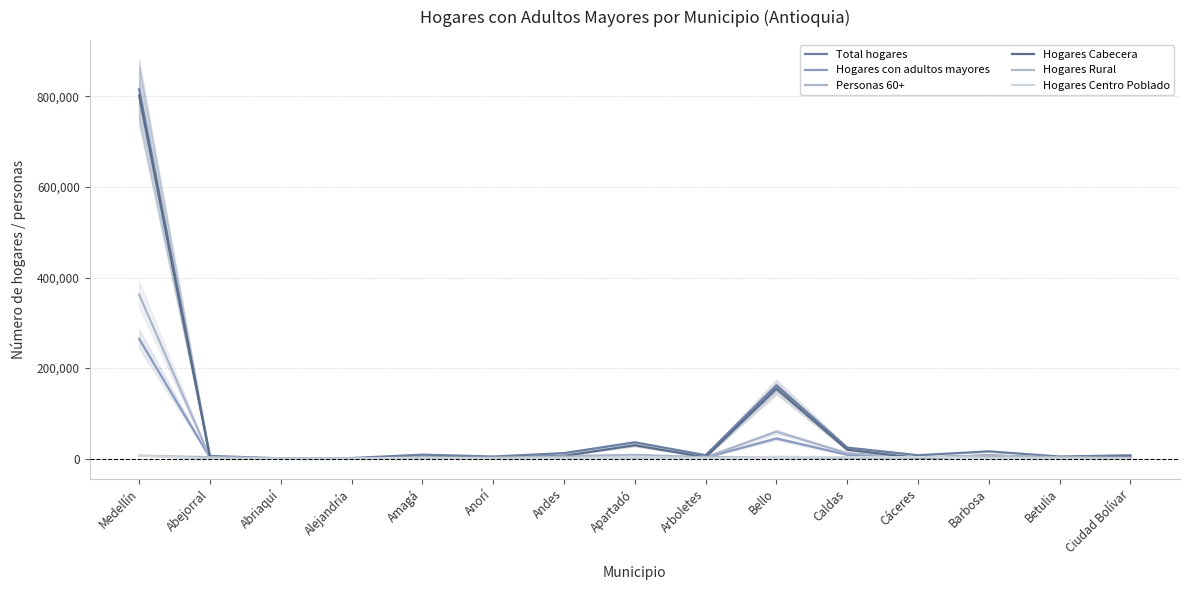

What is the label of the 3rd point from the left?

Abriaquí